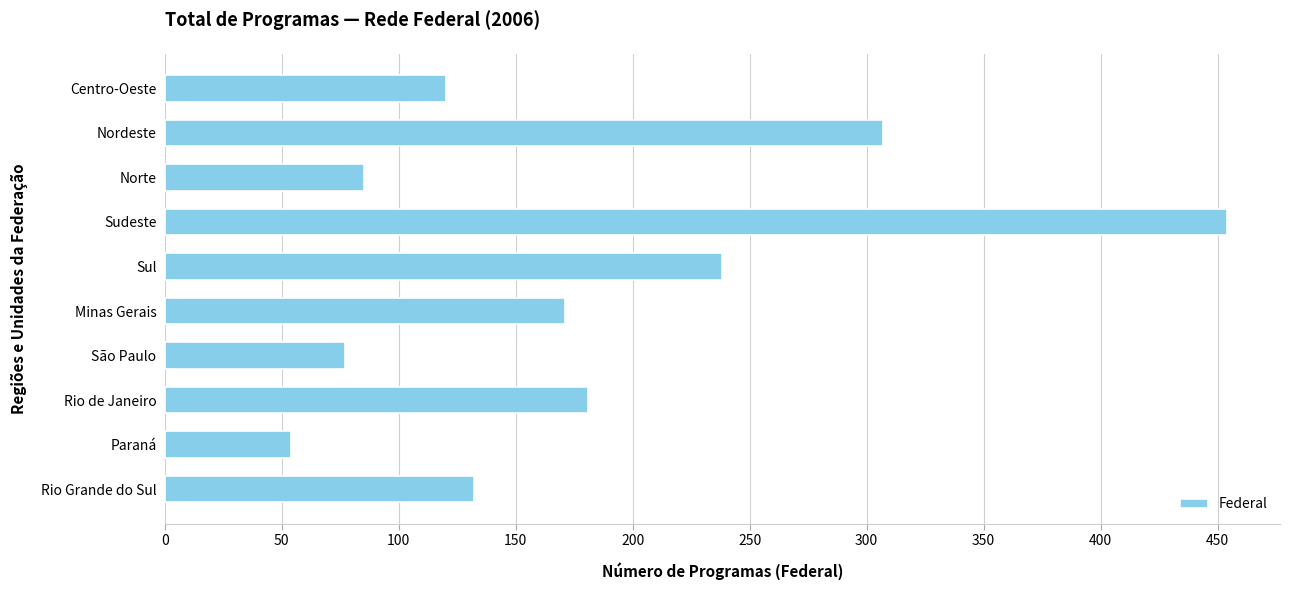

What is the label of the 4th bar from the top?

Sudeste